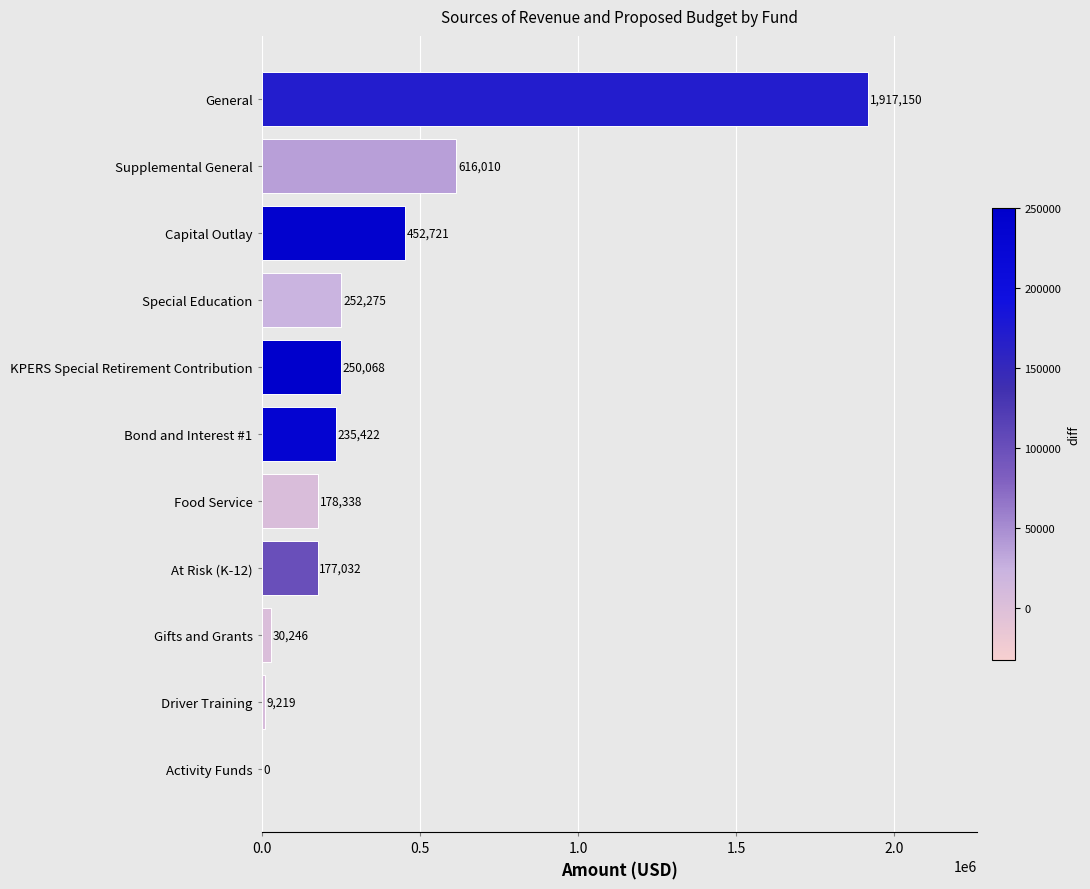

Which has a higher value, At Risk (K-12) or Capital Outlay?

Capital Outlay